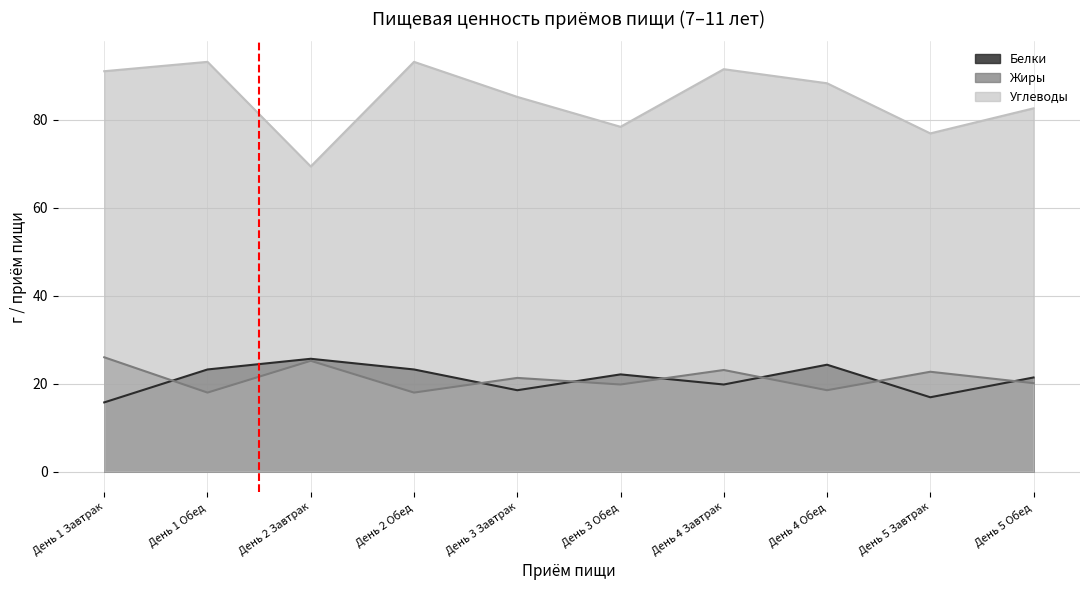

What is the label of the 2nd point from the left?

День 1 Обед